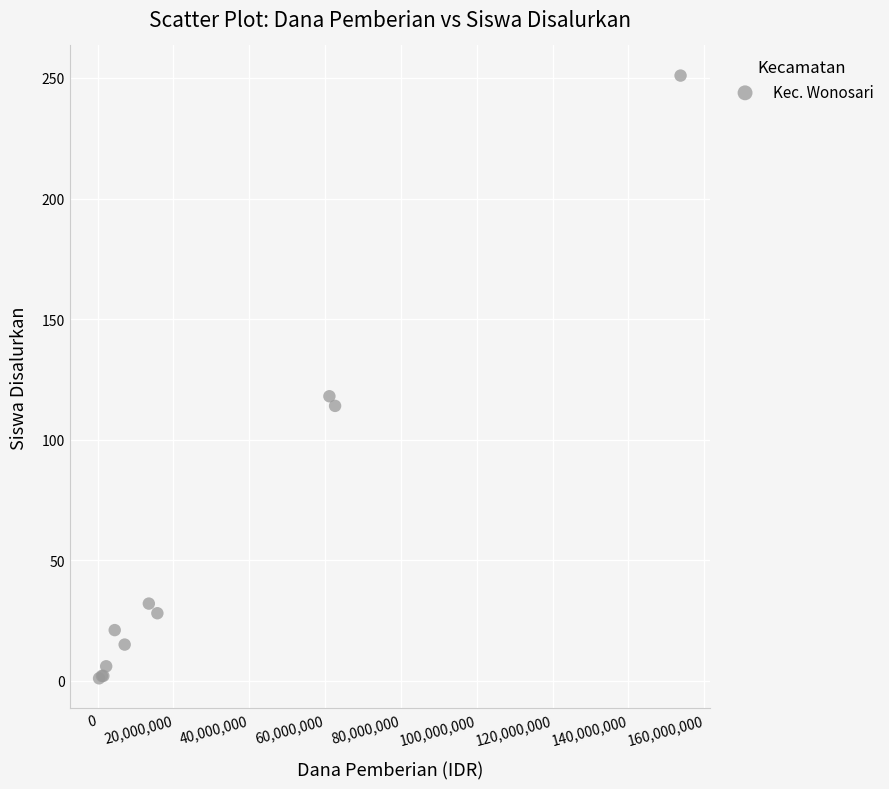

What Y value in the scatter plot is closest to 126?

118